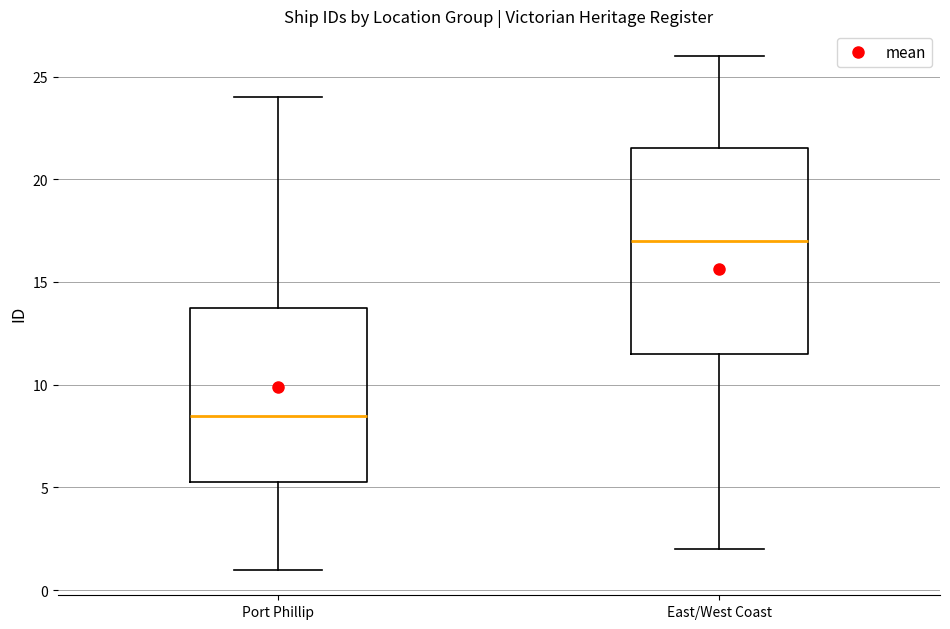

Which box is the tallest, from its lower edge to its upper edge?

East/West Coast